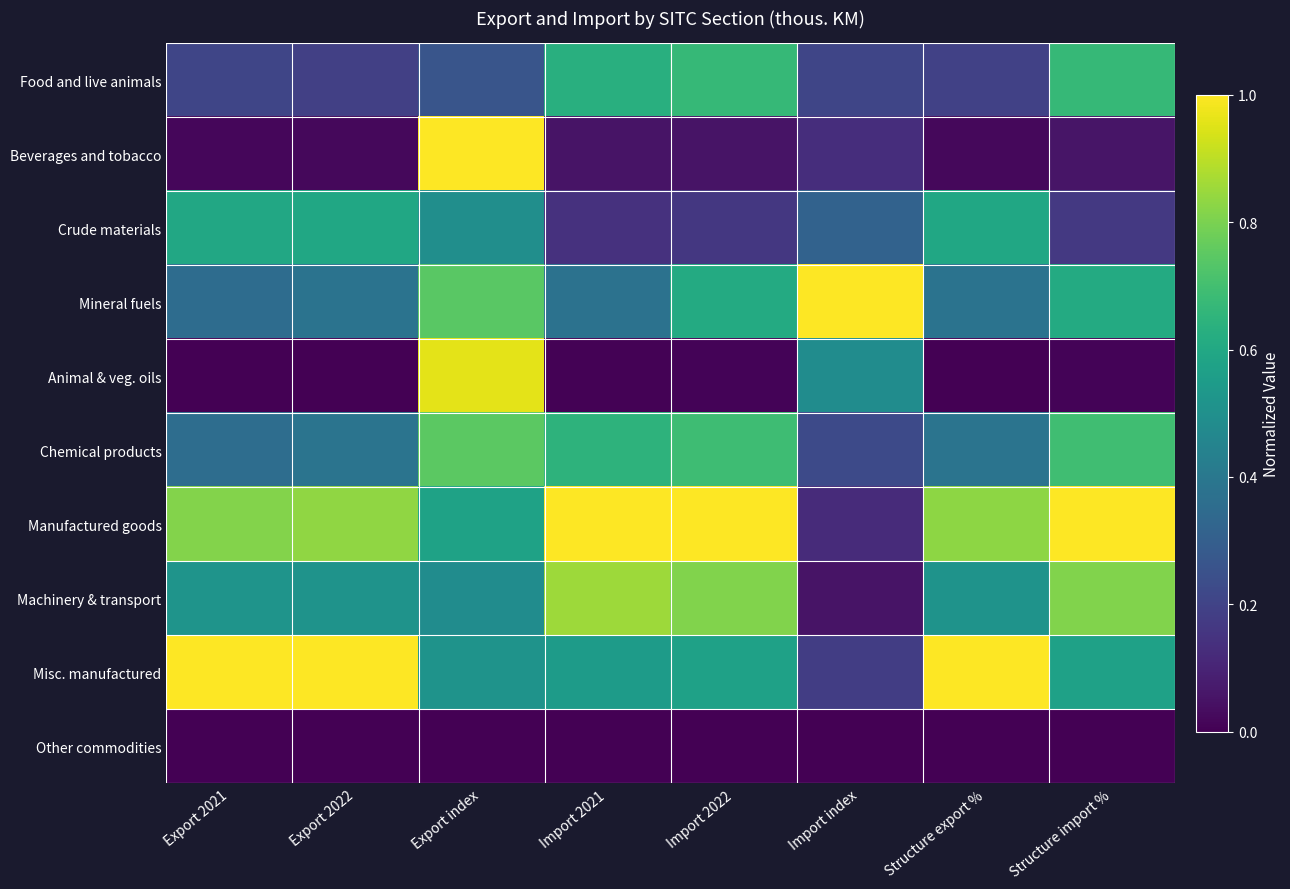

What is the spread (max minus min) of values at Export 2022?

1.0